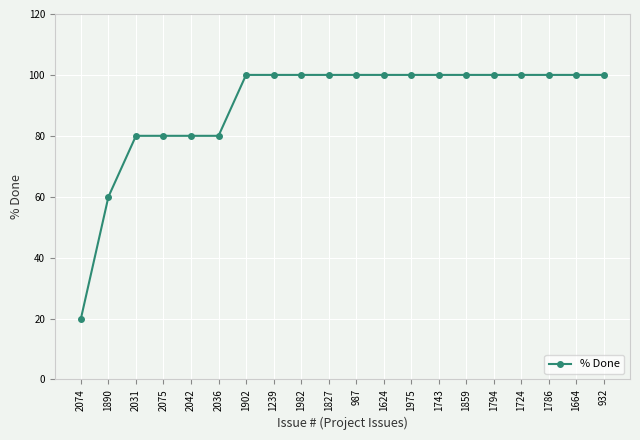

What is the label of the 18th point from the left?

1786